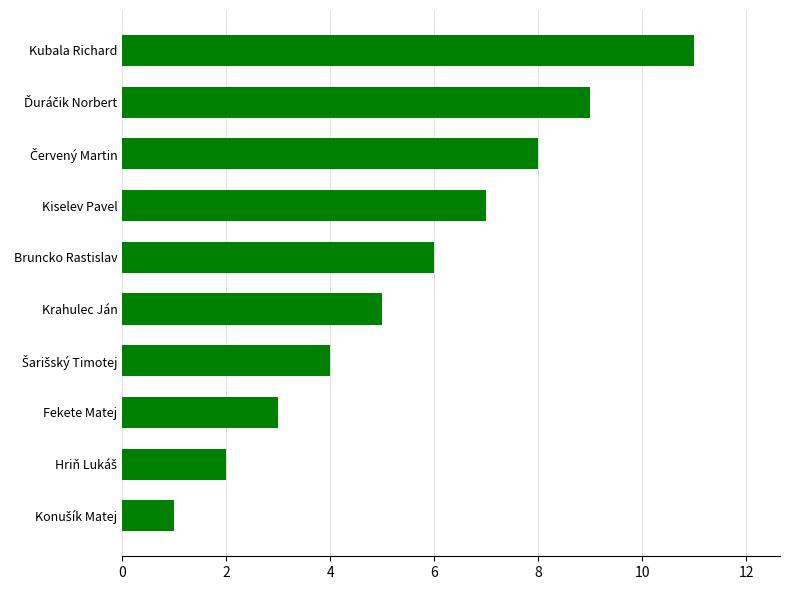

What is the maximum value shown in the chart?

11